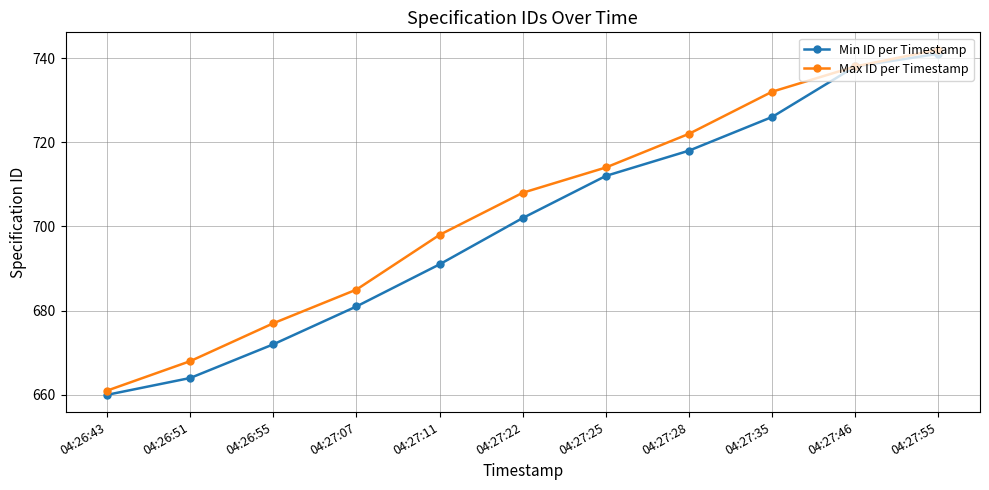

What is the value of the Min ID per Timestamp point at the 3rd from the left?

672